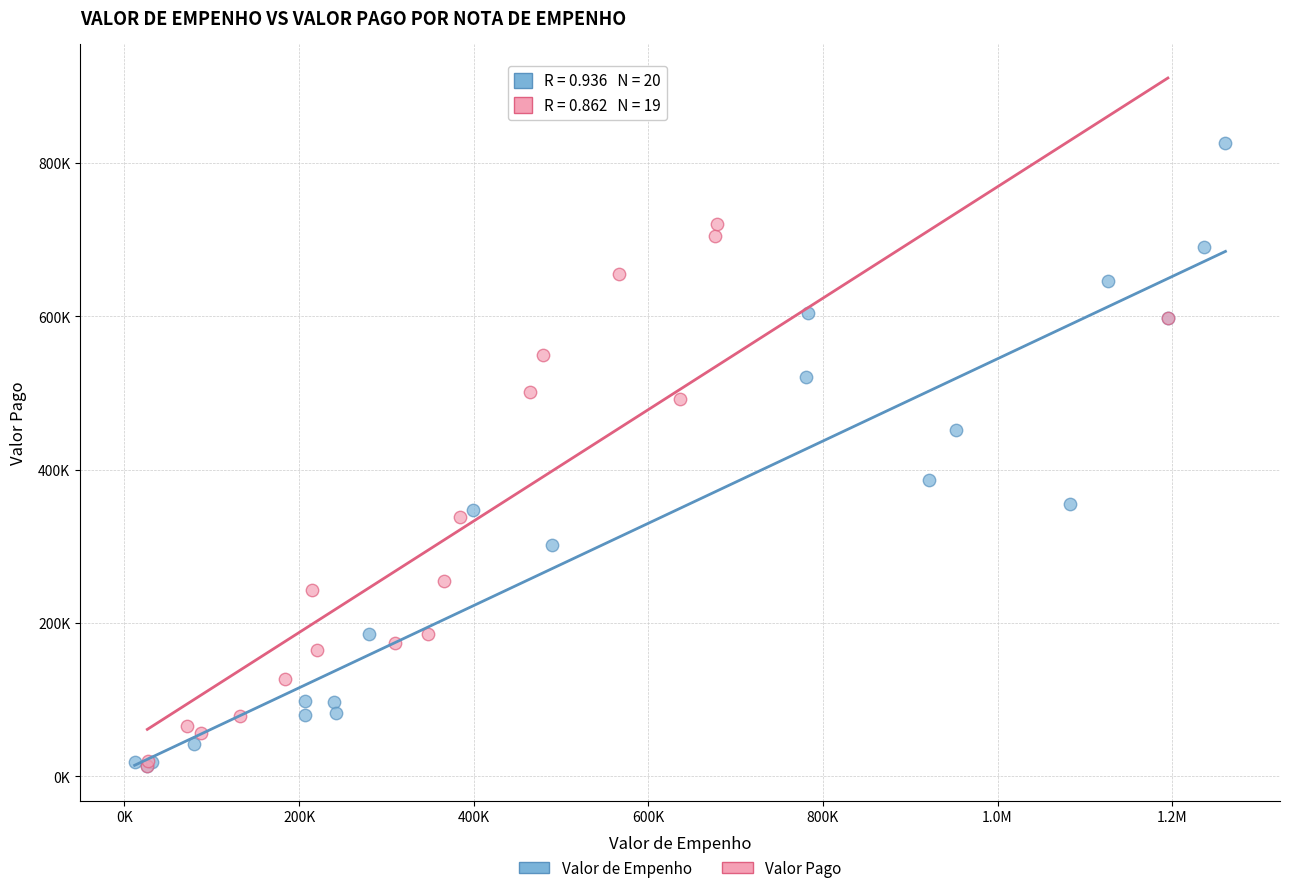

Which series reaches the maximum Y coordinate?

Valor de Empenho